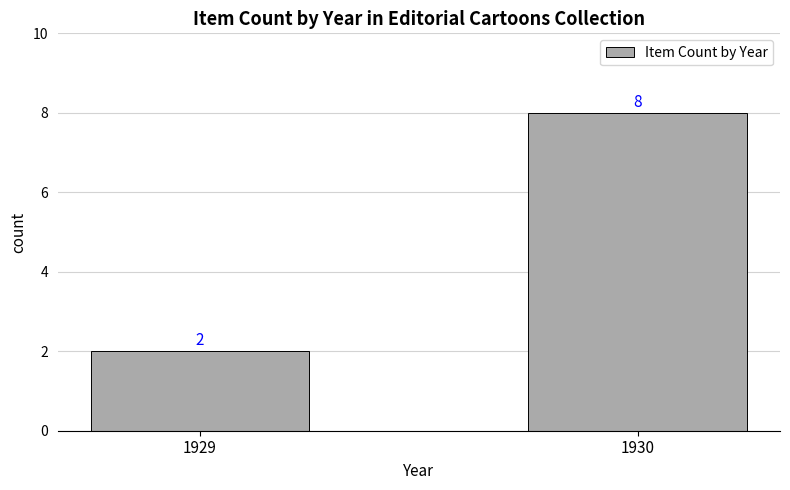

Reading left to right, transcribe all the data shown in this chart.

2	8